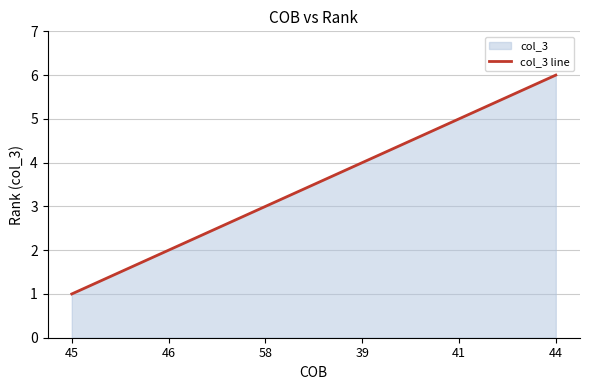

What is the label of the 6th point from the right?

45